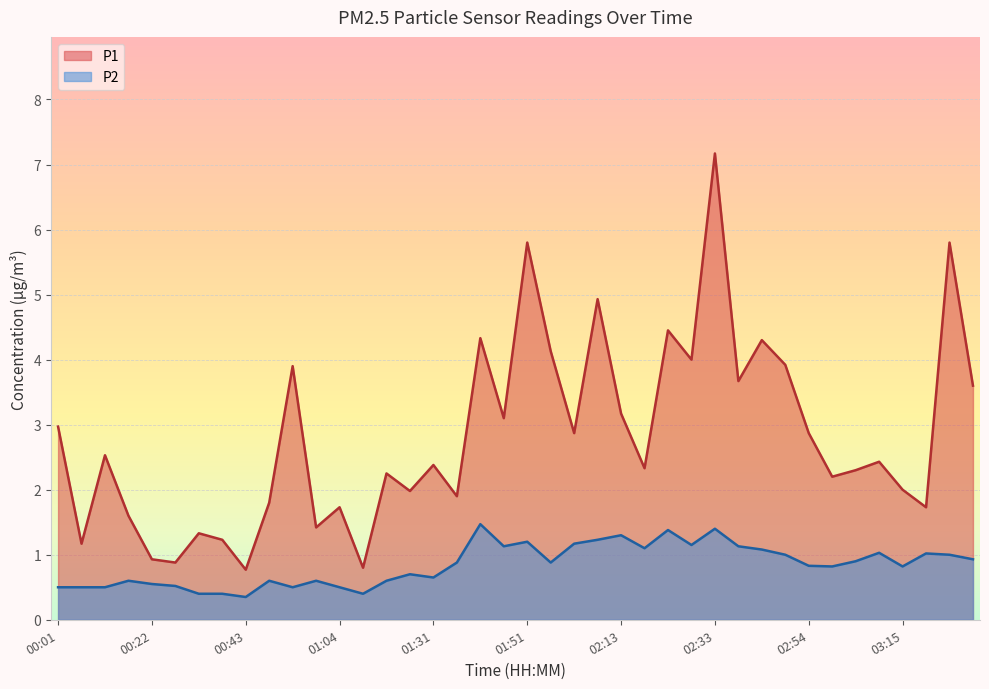

True or false: P1 and P2 cross at least once.

False